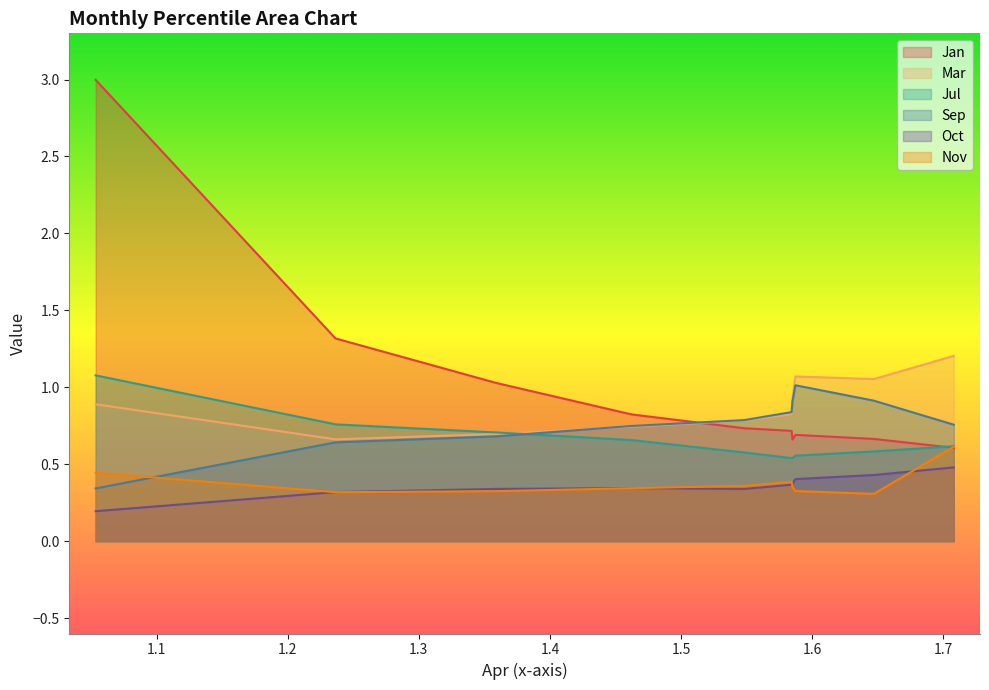

What is the average value of the Sep series?

0.8